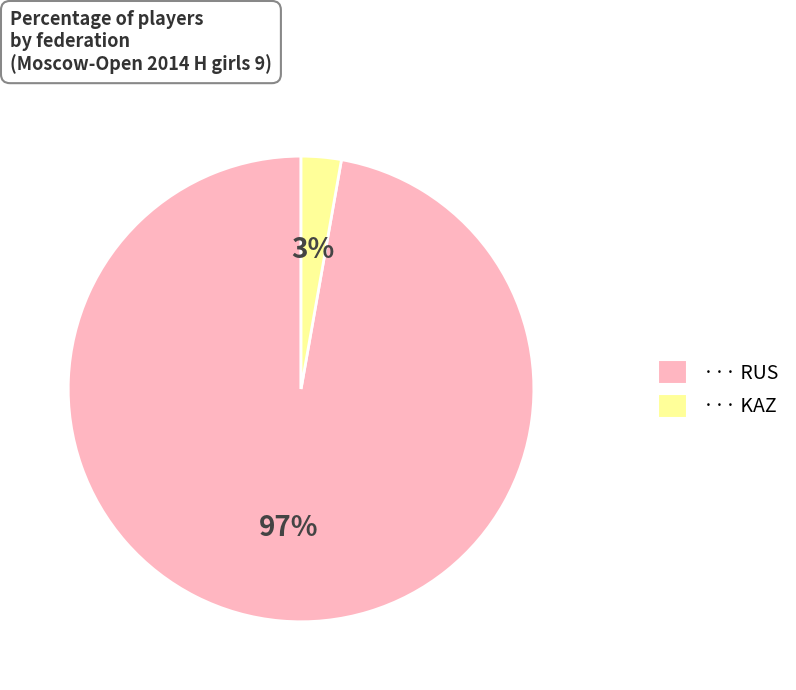

Does any single category account for the majority?

Yes